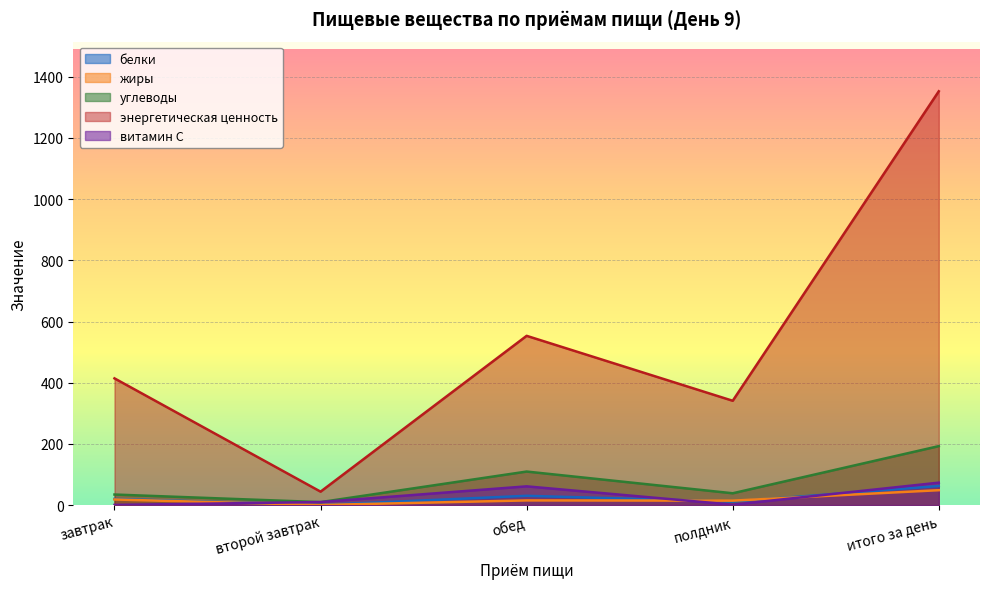

True or false: энергетическая ценность has a value of 44.0 at второй завтрак.

True